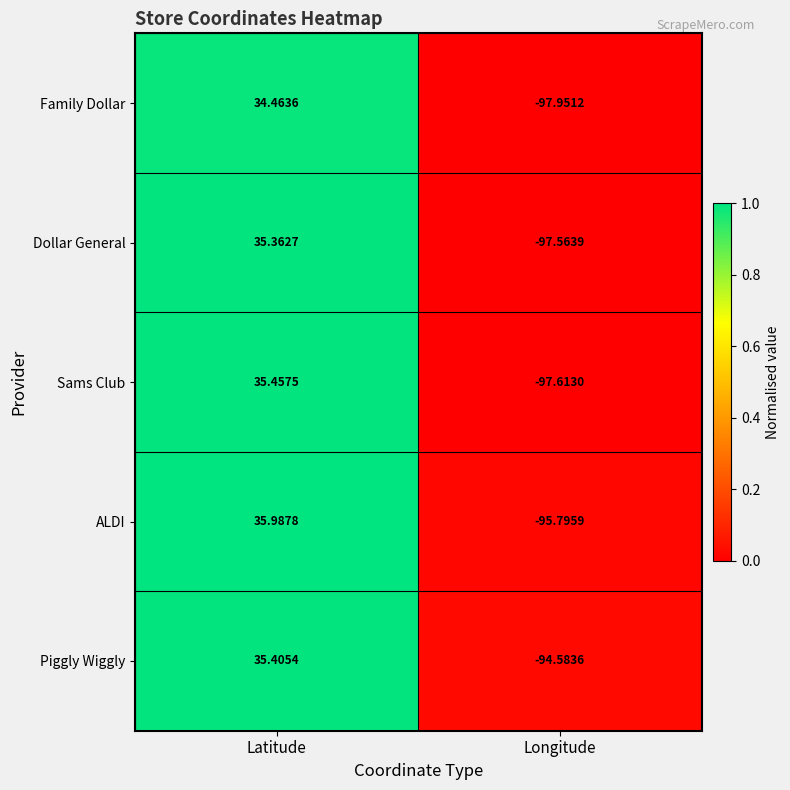

Where does the Dollar General series first go above 35?

Latitude